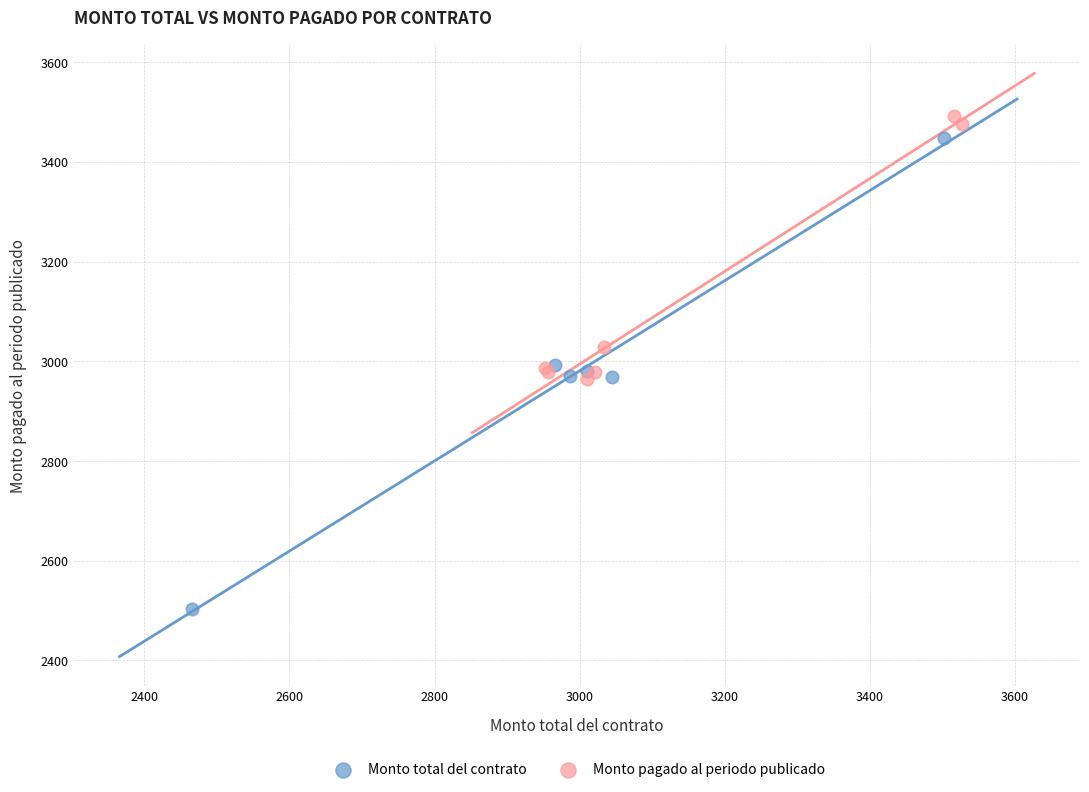

Which series reaches the minimum Y coordinate?

Monto total del contrato